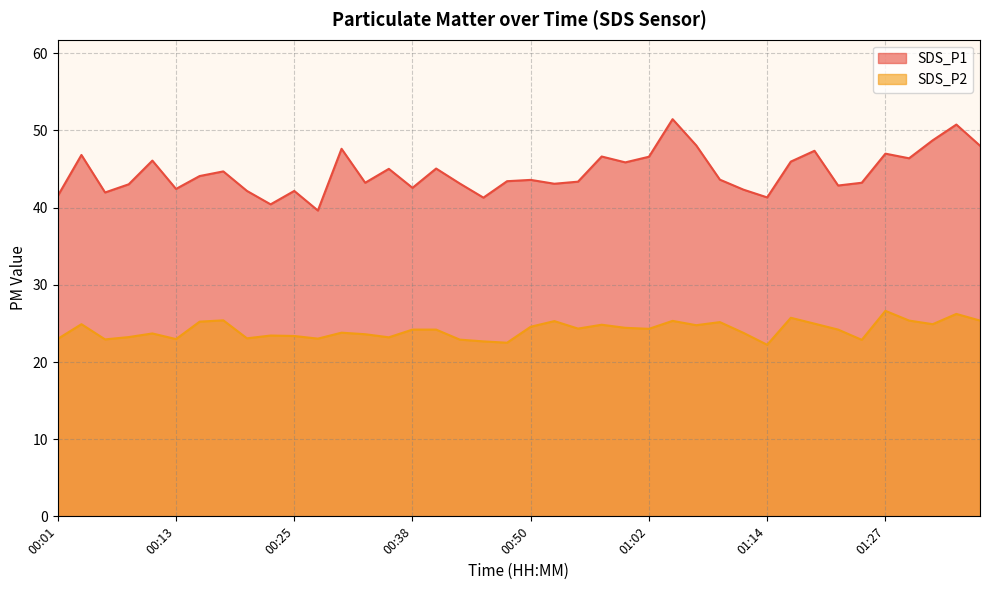

What is the sum of all SDS_P2 values?

966.6